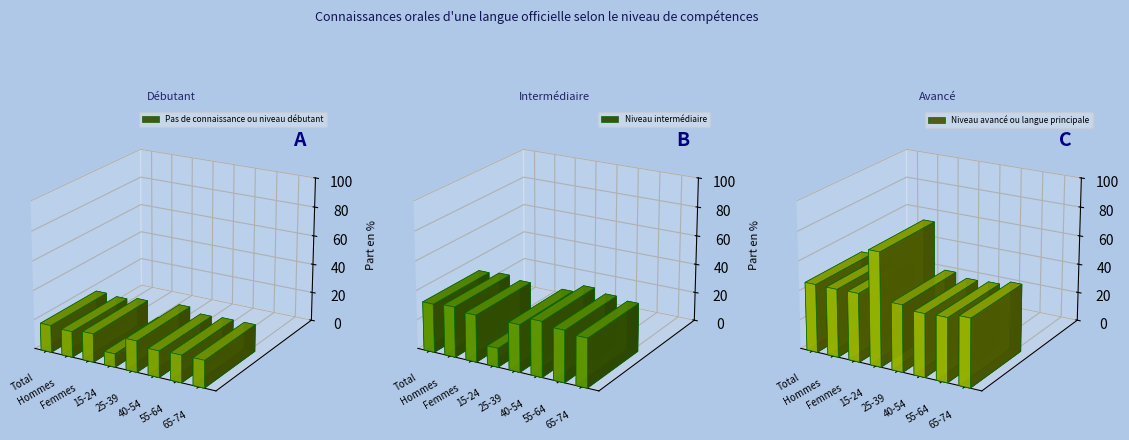

At which category is the sum across all series the highest?

15-24